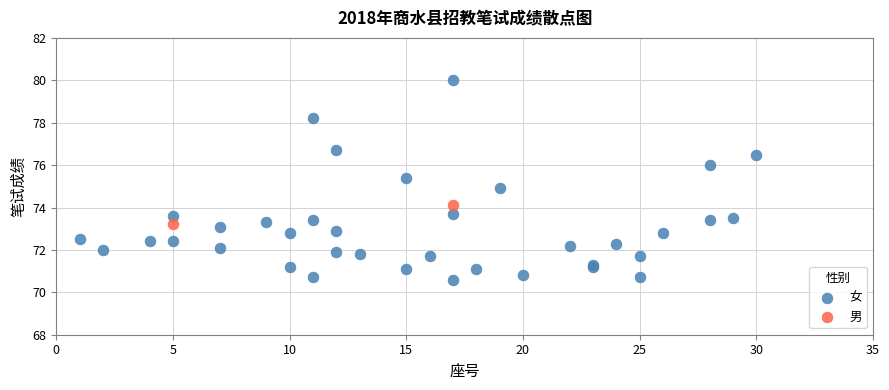

What are all the series names shown in the legend?

女, 男